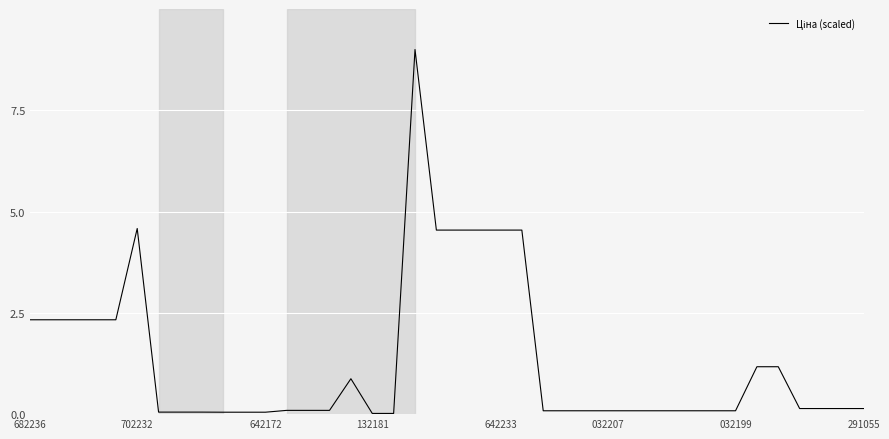

What is the maximum value shown in the chart?

9.0